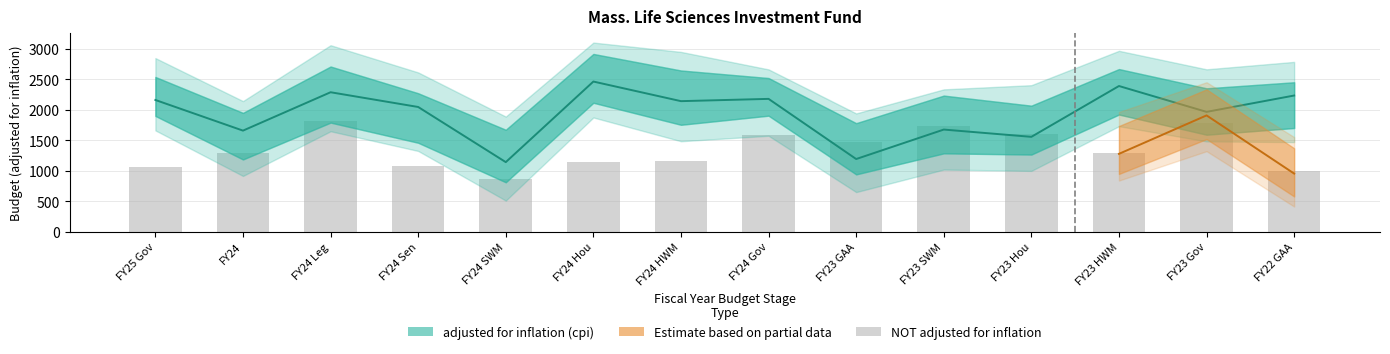

Is it true that NOT adjusted for inflation equals 301.1 at FY24 SWM?

False